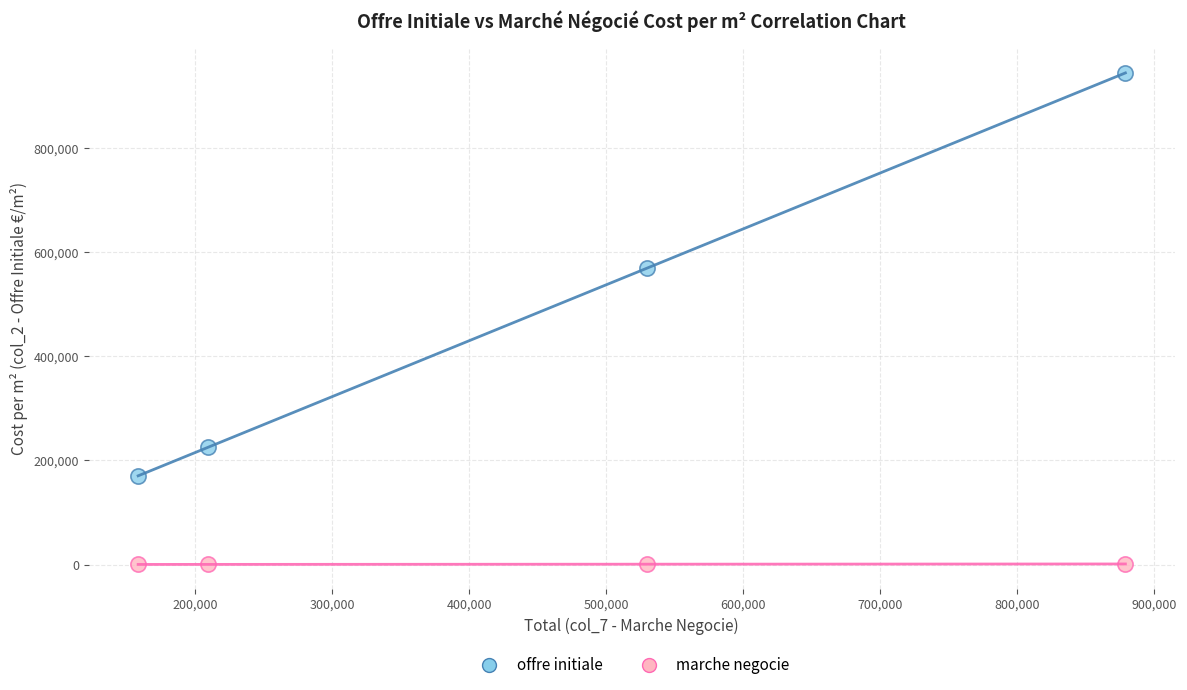

Across all series, what Y value is closest to 472521?

570000.0